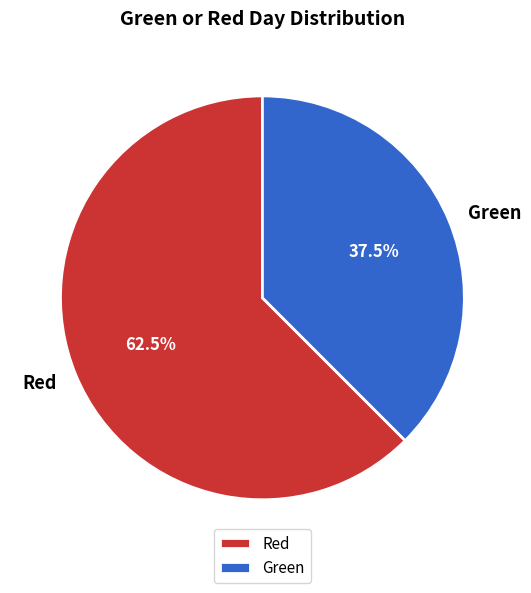

To the nearest percent, what is the average slice percentage?

50%